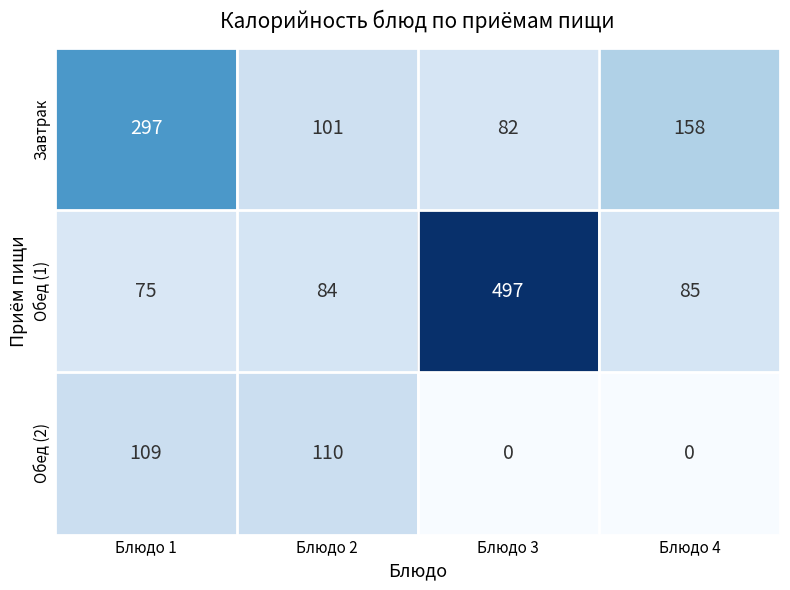

Is the value of Обед (2) at Блюдо 3 greater than the value of Завтрак at Блюдо 1?

No